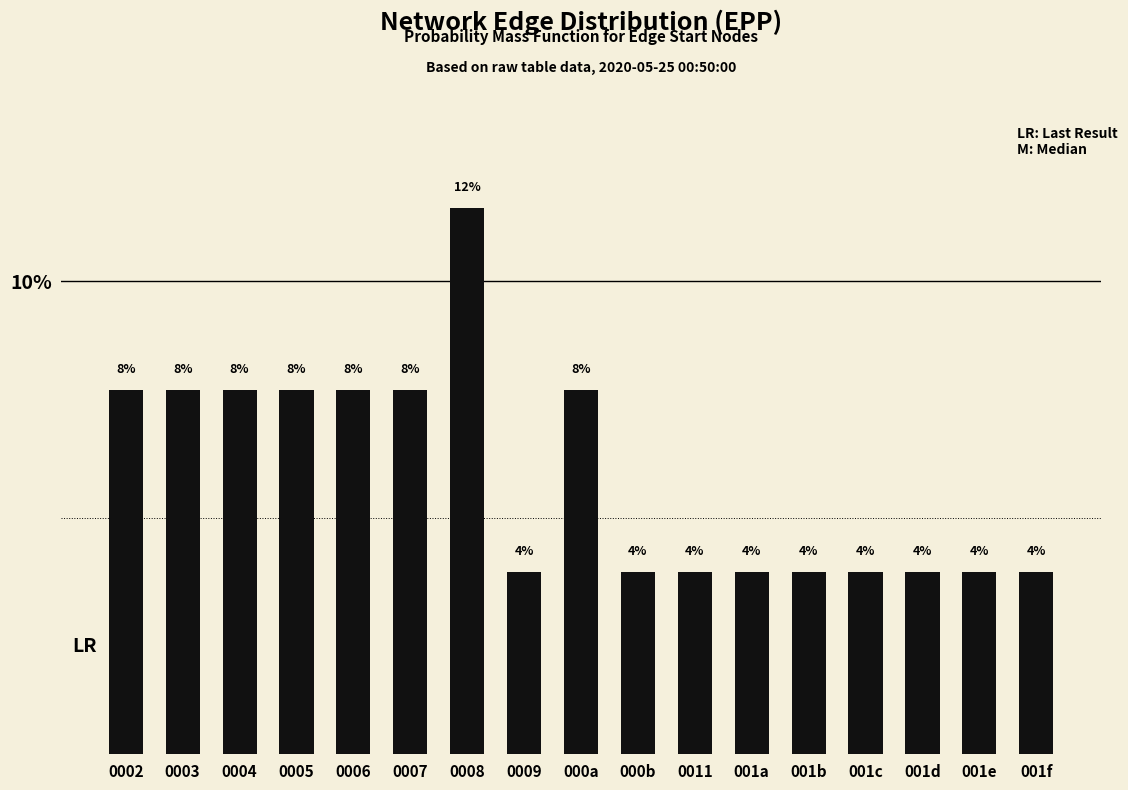

At which label is the value closest to 7?

0002